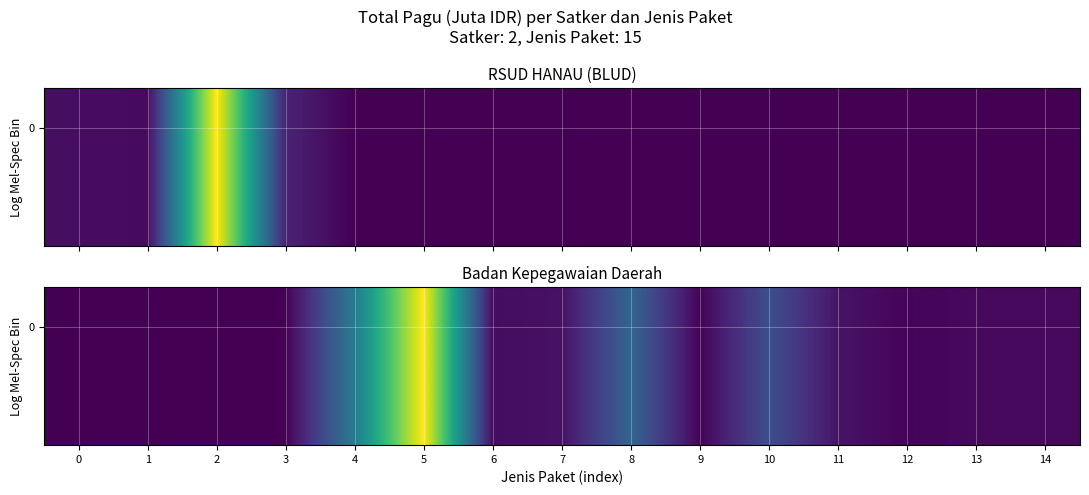

How many data points are above 15?

7